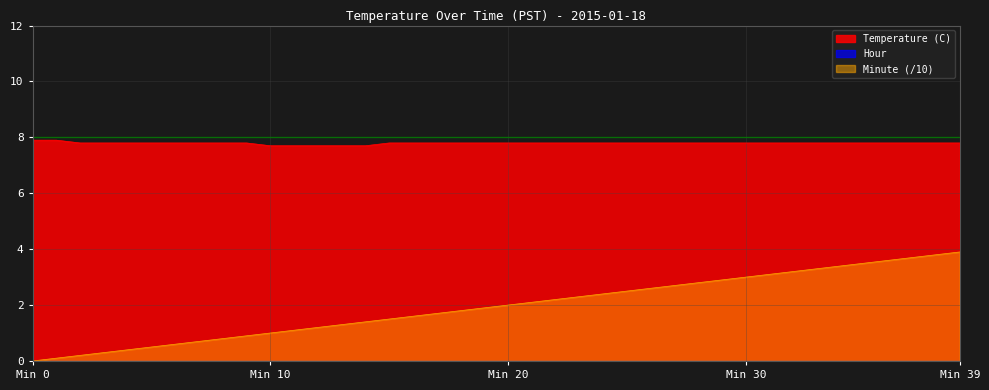

How many values in the Minute series are below 2?

20